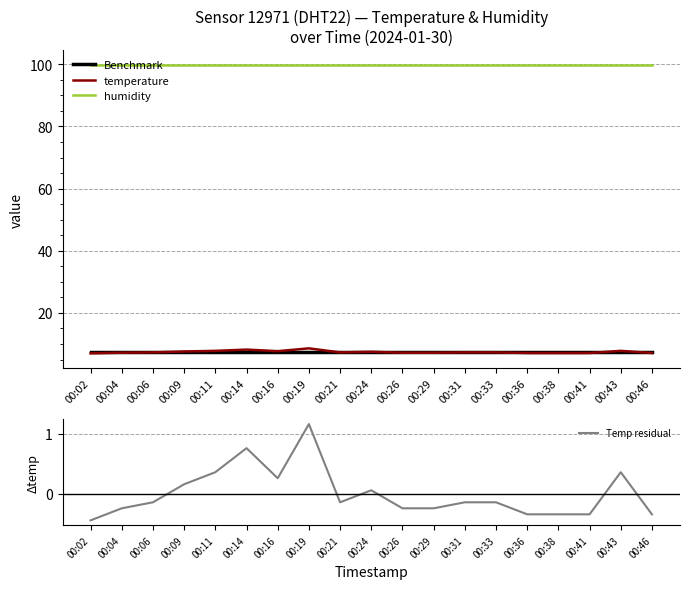

Reading left to right, list all the values displayed in this chart.

Benchmark: 00:02=7.5	00:04=7.5	00:06=7.5	00:09=7.5	00:11=7.5	00:14=7.5	00:16=7.5	00:19=7.5	00:21=7.5	00:24=7.5	00:26=7.5	00:29=7.5	00:31=7.5	00:33=7.5	00:36=7.5	00:38=7.5	00:41=7.5	00:43=7.5	00:46=7.5
temperature: 00:02=7.0	00:04=7.2	00:06=7.3	00:09=7.6	00:11=7.8	00:14=8.2	00:16=7.7	00:19=8.6	00:21=7.3	00:24=7.5	00:26=7.2	00:29=7.2	00:31=7.3	00:33=7.3	00:36=7.1	00:38=7.1	00:41=7.1	00:43=7.8	00:46=7.1
humidity: 00:02=99.9	00:04=99.9	00:06=99.9	00:09=99.9	00:11=99.9	00:14=99.9	00:16=99.9	00:19=99.9	00:21=99.9	00:24=99.9	00:26=99.9	00:29=99.9	00:31=99.9	00:33=99.9	00:36=99.9	00:38=99.9	00:41=99.9	00:43=99.9	00:46=99.9
Temp residual: 00:02=-0.4	00:04=-0.2	00:06=-0.1	00:09=0.2	00:11=0.4	00:14=0.8	00:16=0.3	00:19=1.2	00:21=-0.1	00:24=0.1	00:26=-0.2	00:29=-0.2	00:31=-0.1	00:33=-0.1	00:36=-0.3	00:38=-0.3	00:41=-0.3	00:43=0.4	00:46=-0.3